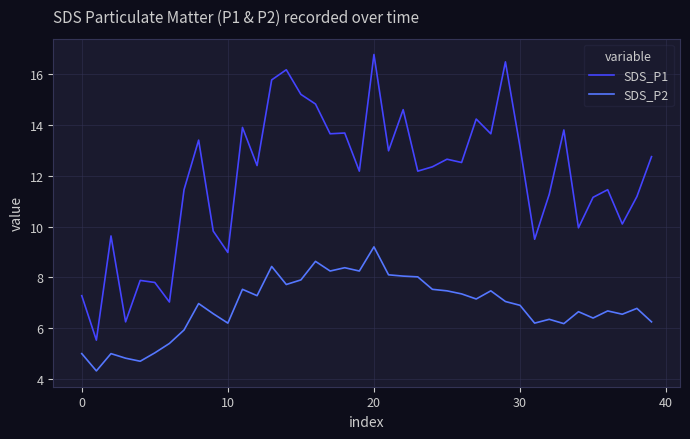

What are all the series names shown in the legend?

SDS_P1, SDS_P2